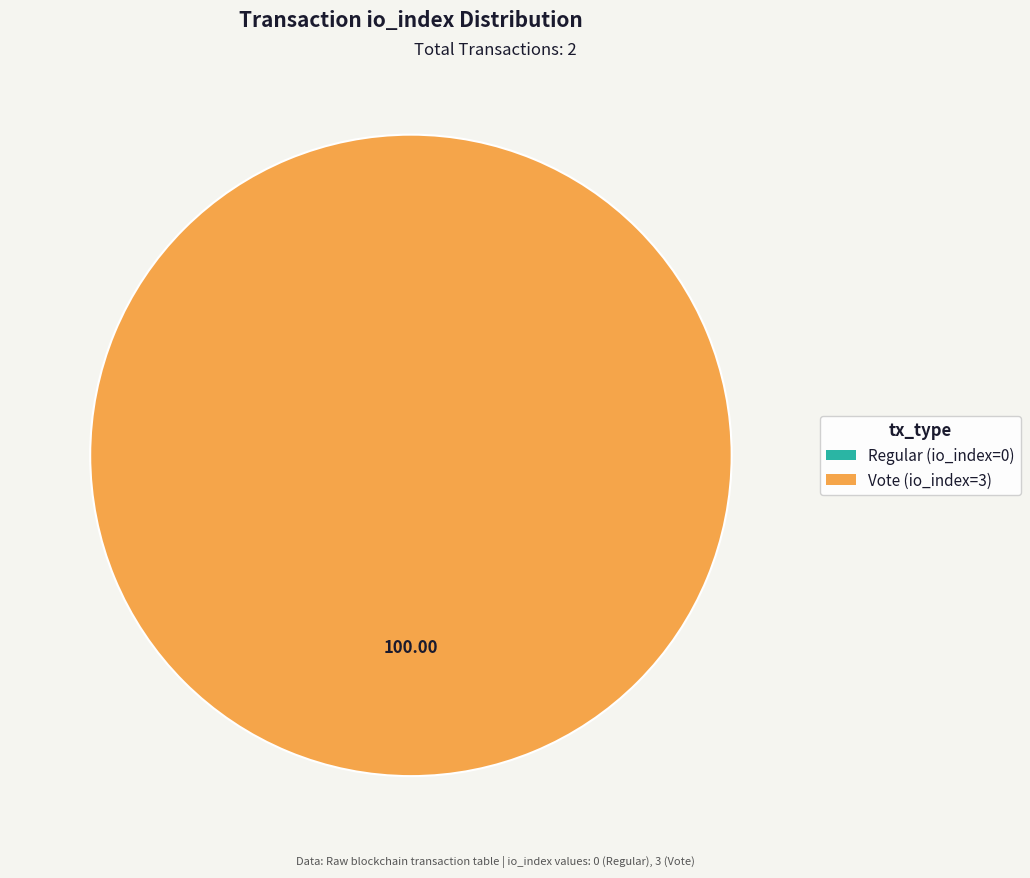

To the nearest percent, what is the difference between the Regular (io_index=0) and Vote (io_index=3) slice percentages?

100%